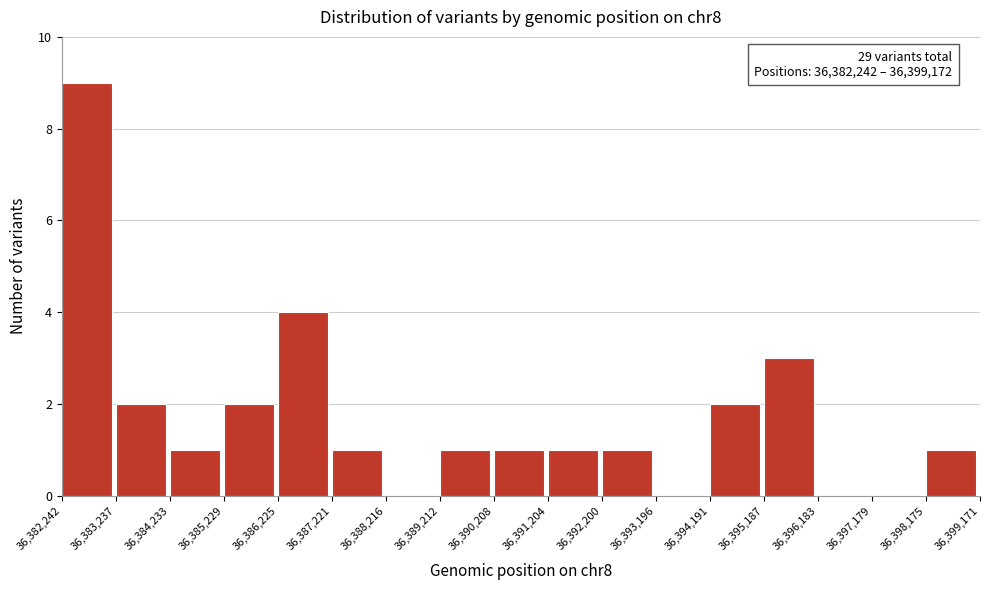

Which range on the x-axis has the tallest bar?

36,382,242 to 36,383,237